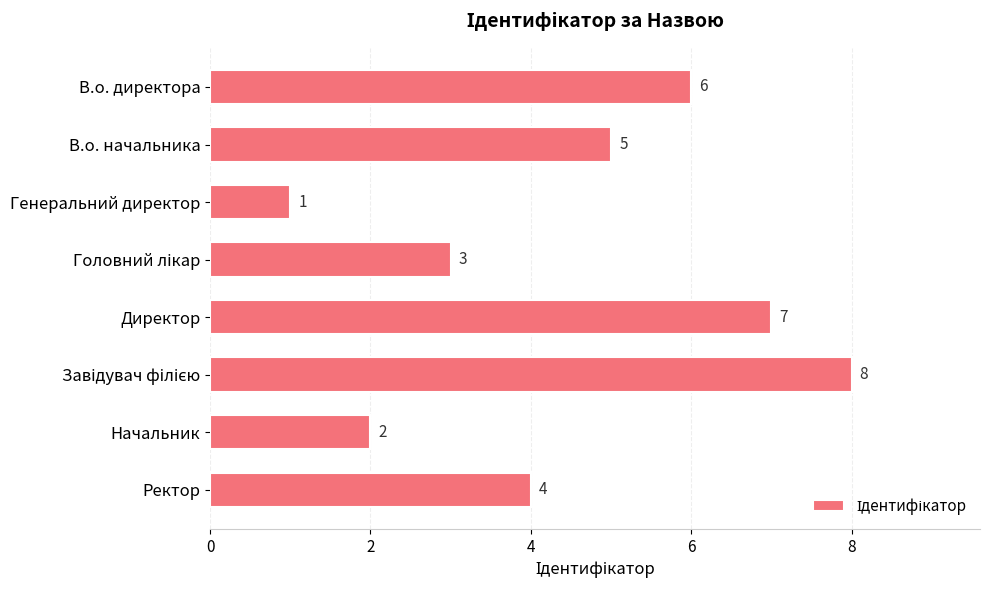

How many values are between 3 and 7?

5